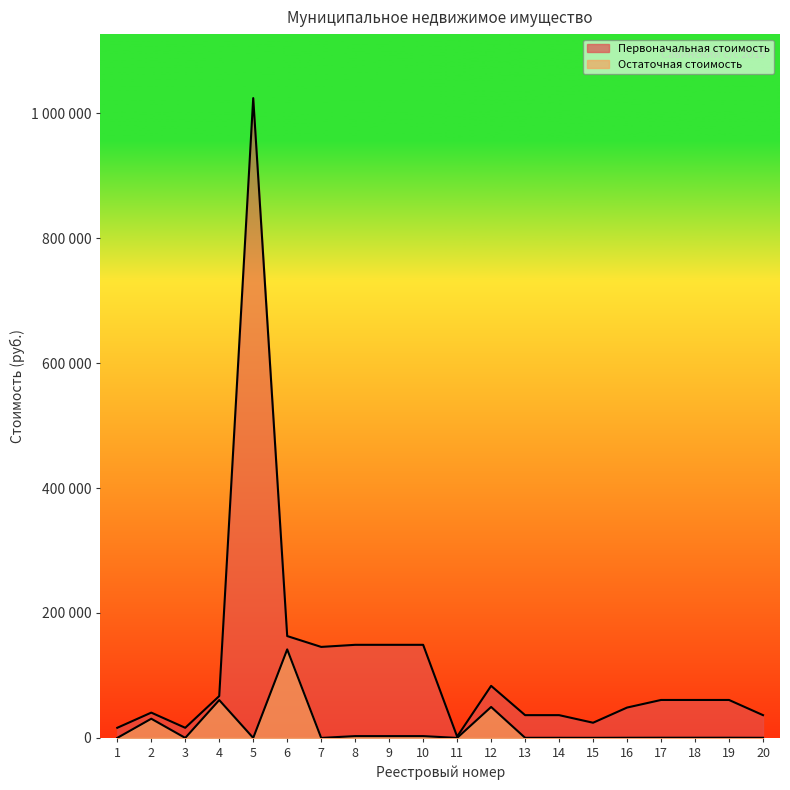

In Остаточная стоимость, how many points are lower than both neighbors (excluding endpoints)?

5